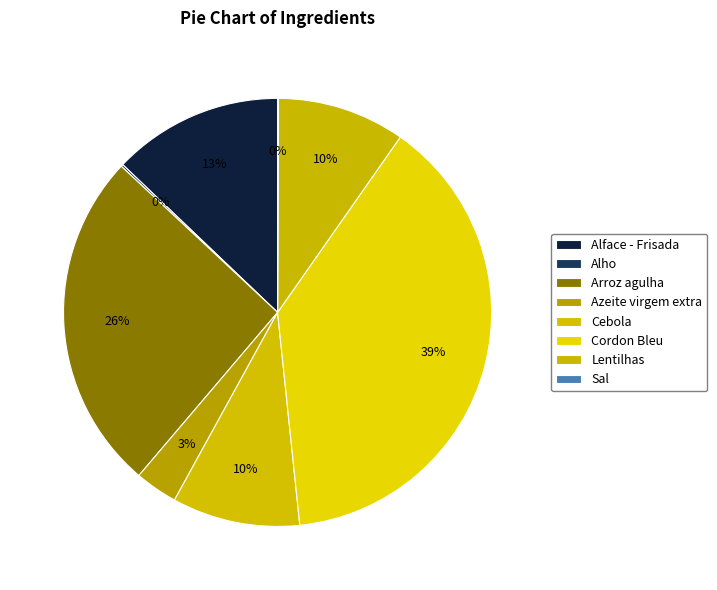

To the nearest percent, what is the difference between the Arroz agulha and Cebola slice percentages?

16%